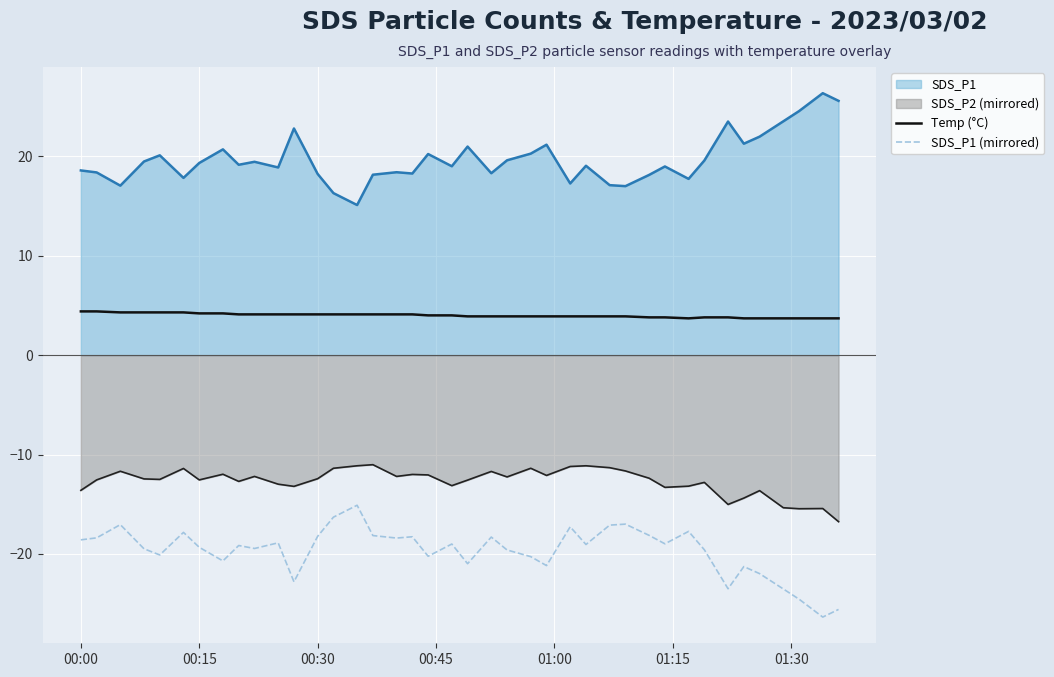

What is the greatest value displayed?

26.4